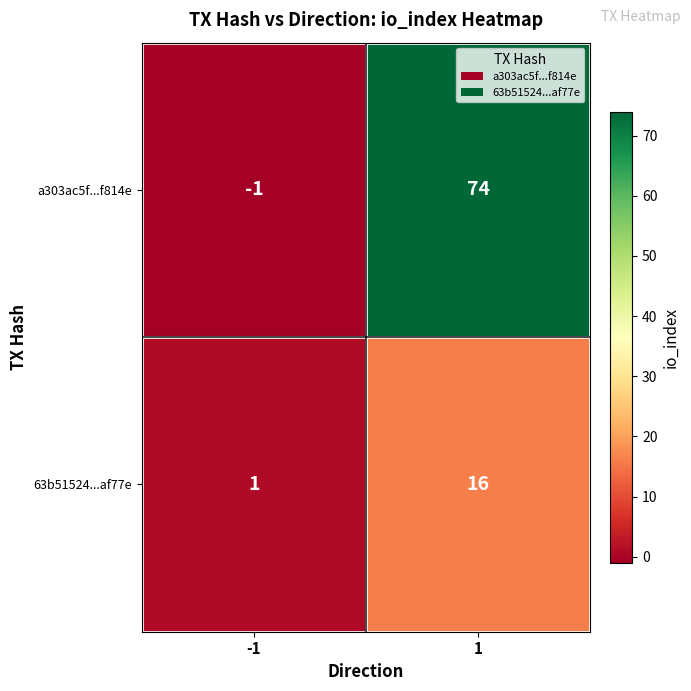

What is the sum of the 63b51524...af77e values at -1 and 1?

17